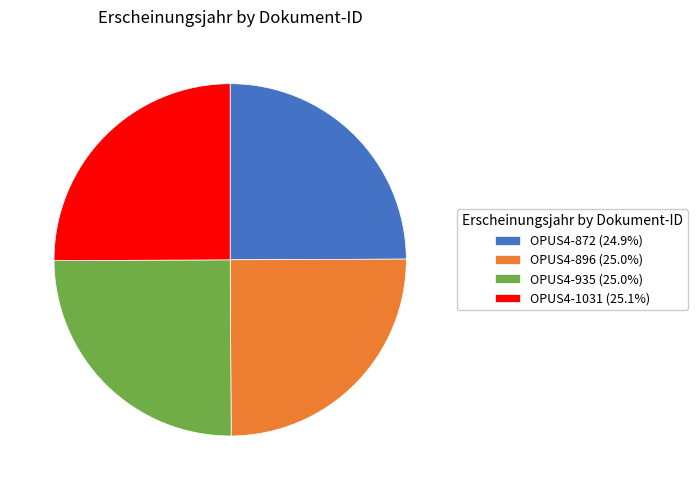

Does OPUS4-1031 (25.1%) account for over 50% of the chart?

No